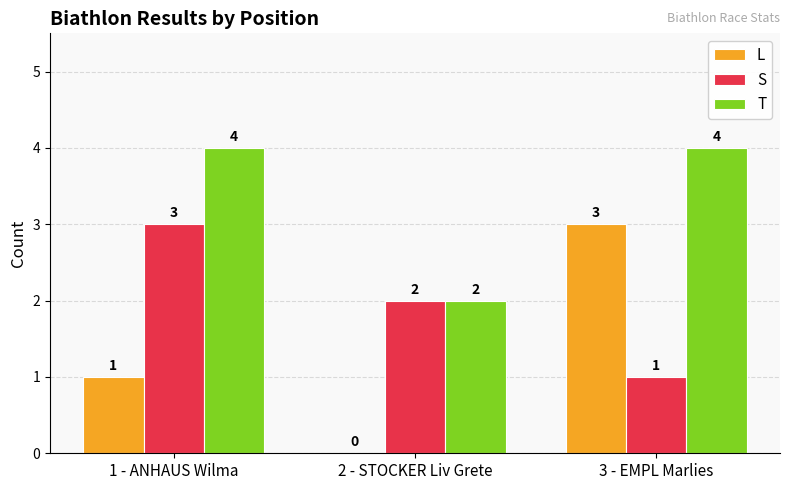

Reading left to right, list all the values displayed in this chart.

L: 1 - ANHAUS Wilma=1	2 - STOCKER Liv Grete=0	3 - EMPL Marlies=3
S: 1 - ANHAUS Wilma=3	2 - STOCKER Liv Grete=2	3 - EMPL Marlies=1
T: 1 - ANHAUS Wilma=4	2 - STOCKER Liv Grete=2	3 - EMPL Marlies=4